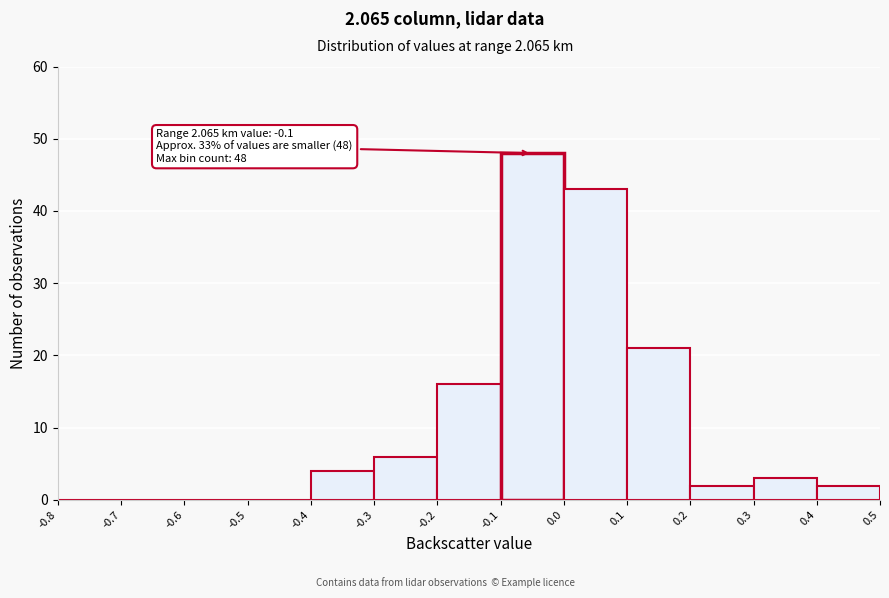

Over which range of the x-axis is the bar tallest?

-0.1 to 0.0